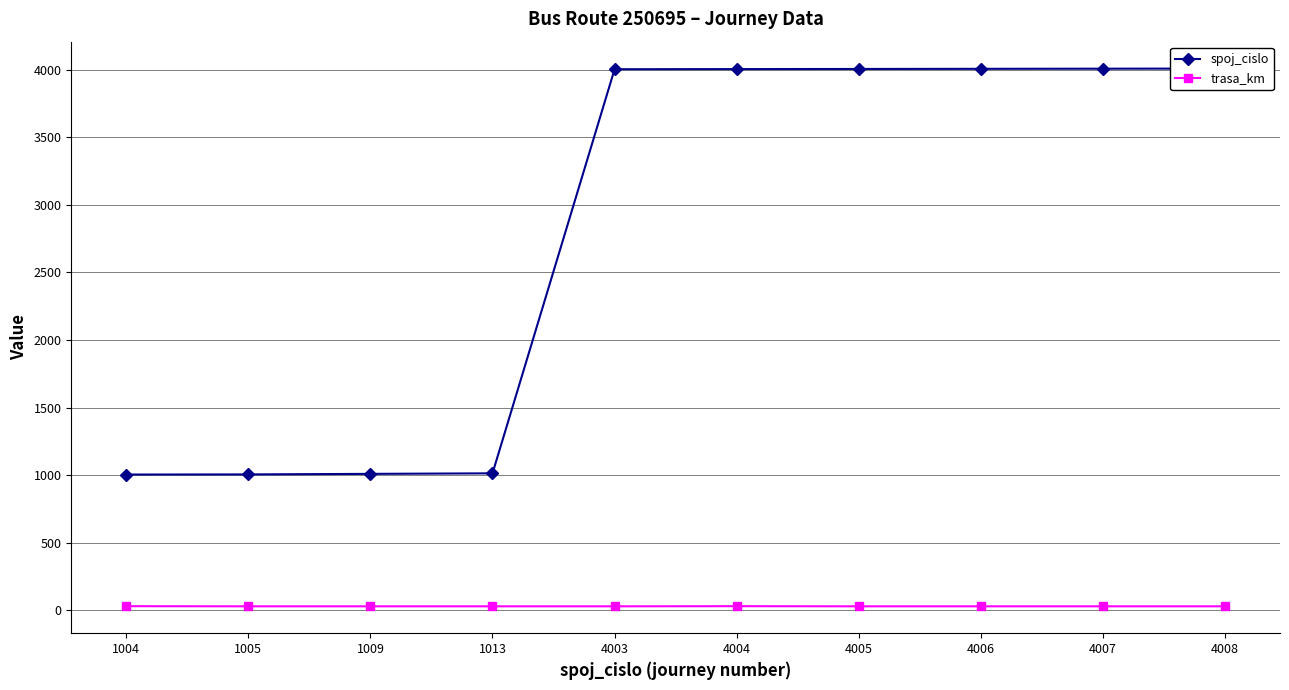

Read the trasa_km value at 4006.

29